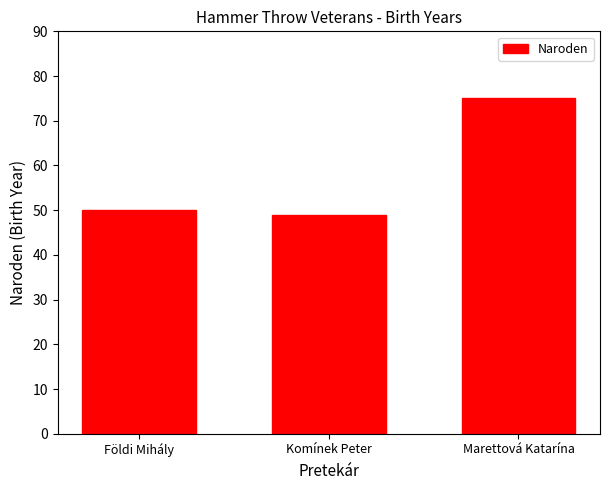

Approximately how many times larger is the value at Földi Mihály compared to Komínek Peter?

1.0